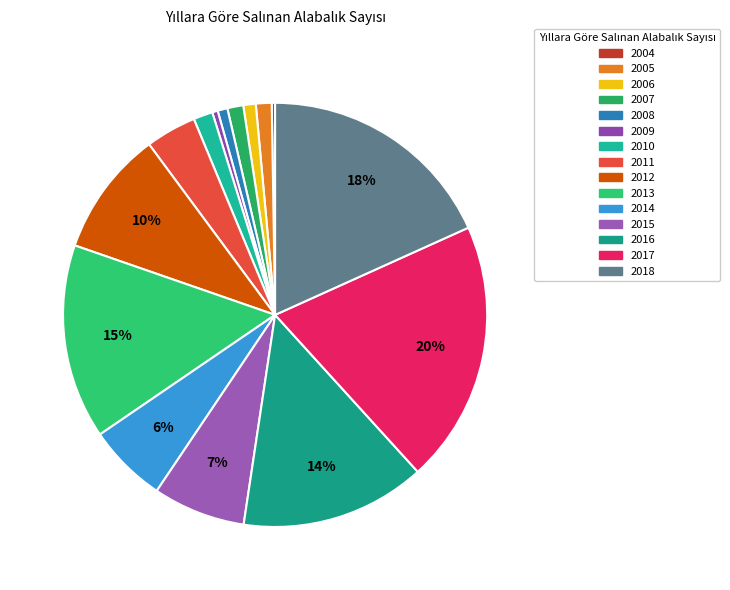

Combined, what portion of the pie is 2015 and 2004?

7.3%